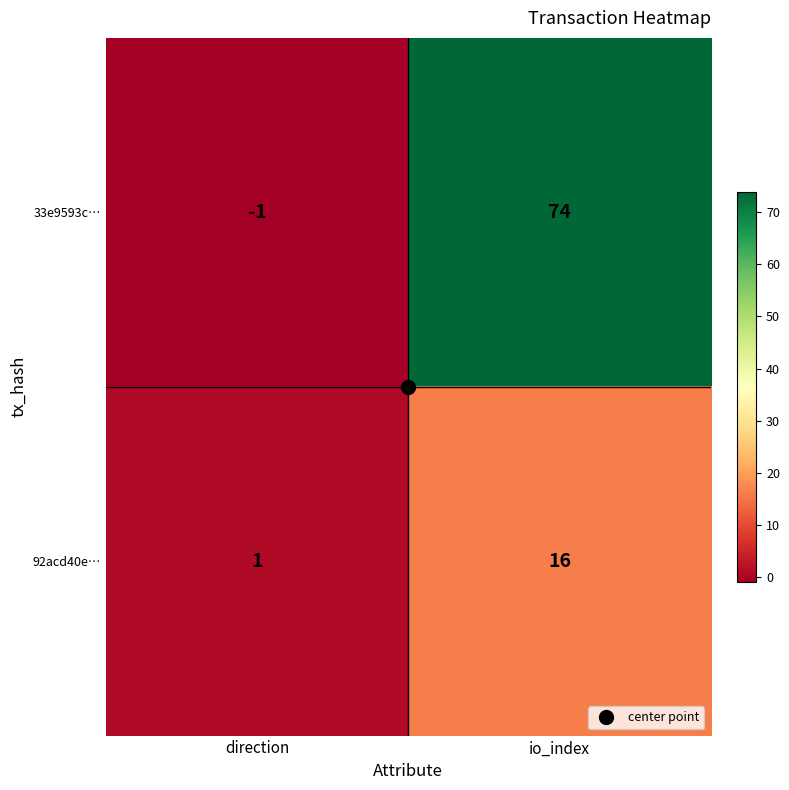

What is the sum of all 92acd40e… values?

17